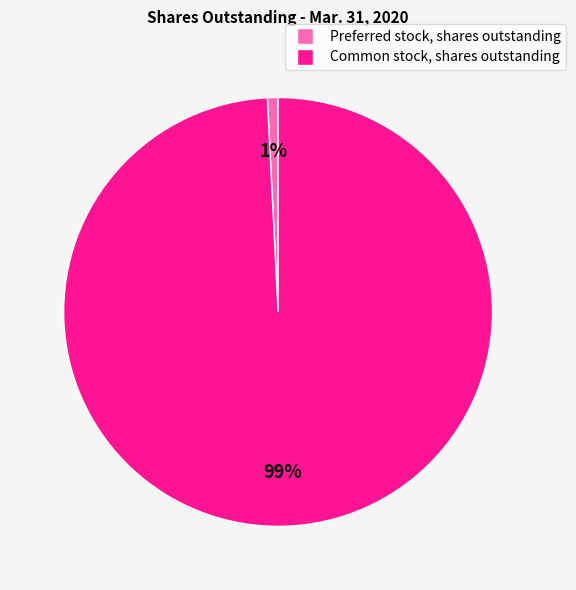

Is the sum of Common stock, shares outstanding and Preferred stock, shares outstanding greater than half?

Yes